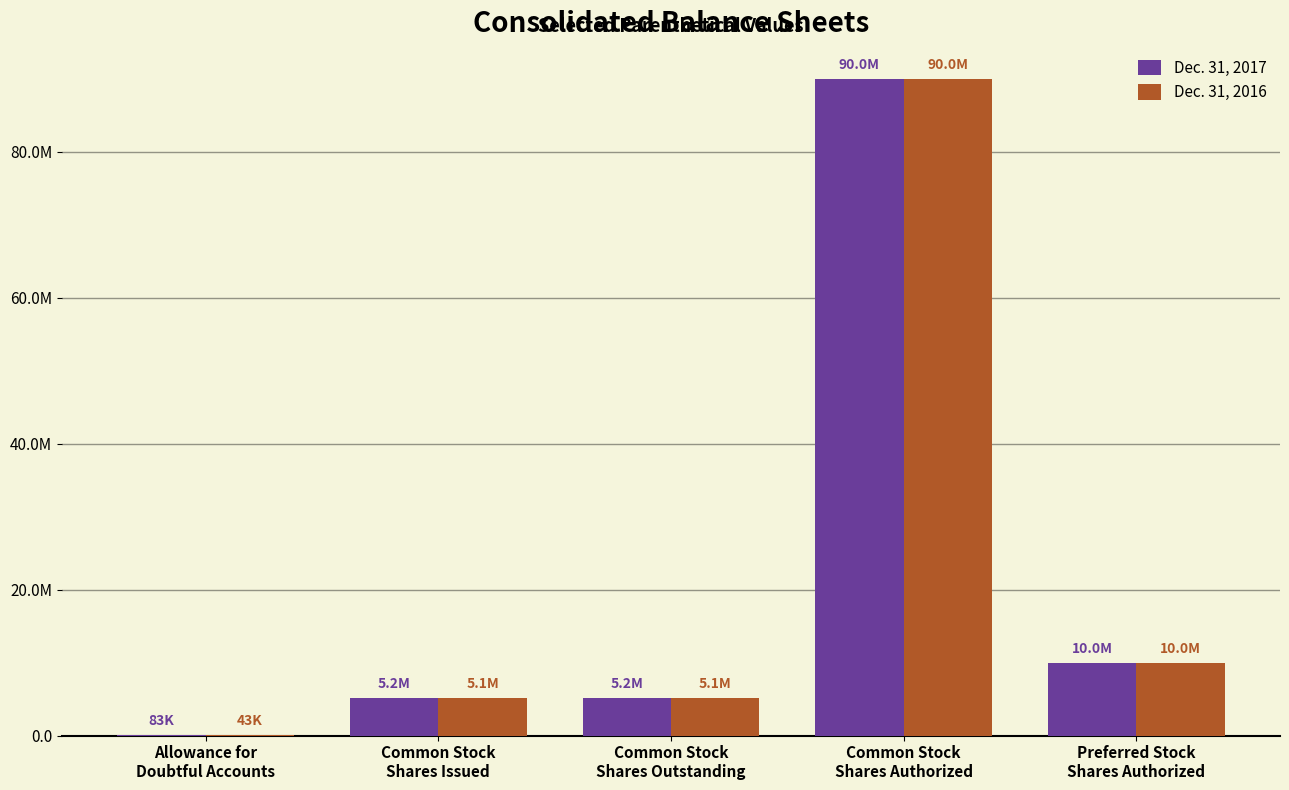

At which category is the sum across all series the highest?

Common Stock
Shares Authorized